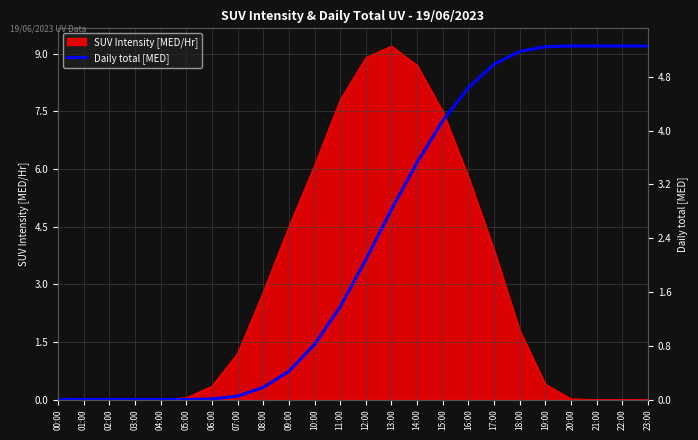

The SUV Intensity [MED/Hr] series shows 0.0 at 02:00. True or false?

True